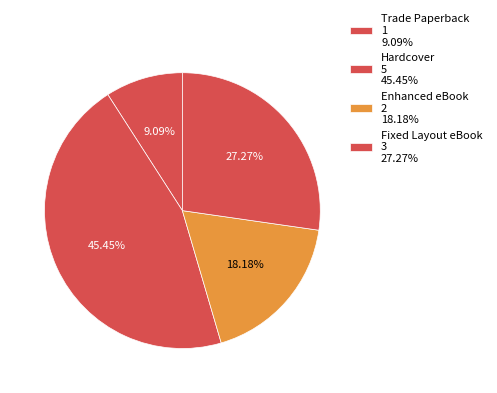

The Hardcover slice represents 45% of the pie. True or false?

True